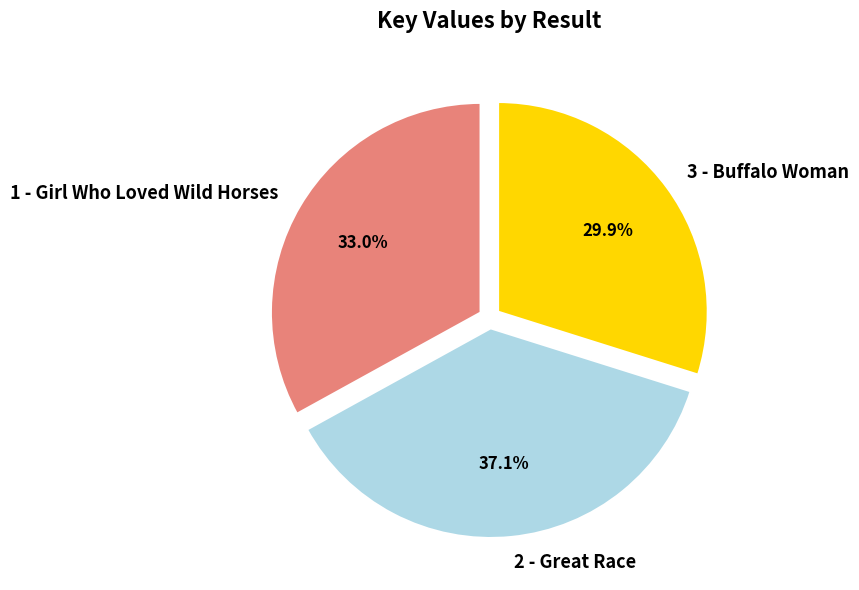

What is the ratio of the value at 3 - Buffalo Woman to the value at 1 - Girl Who Loved Wild Horses?

0.9